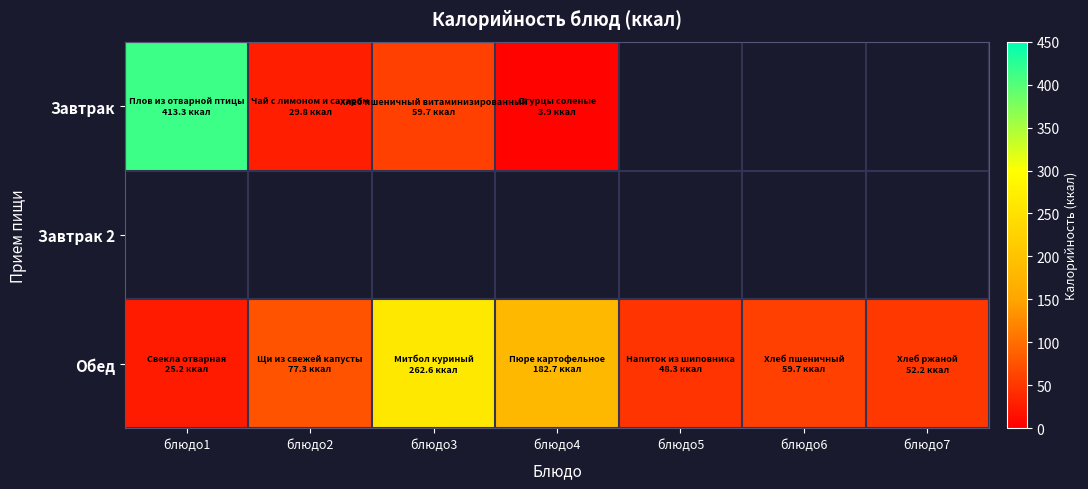

What is the highest value of the Обед series?

262.6